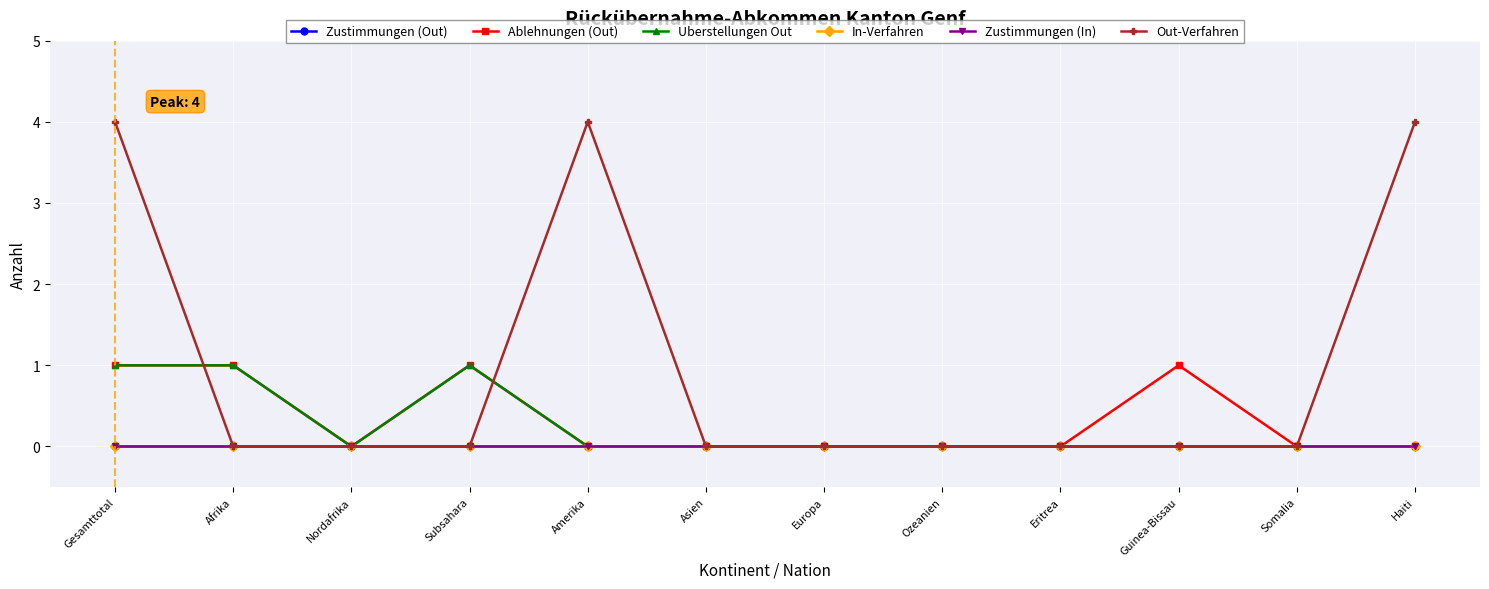

Is this an area chart (filled region under the line)?

No